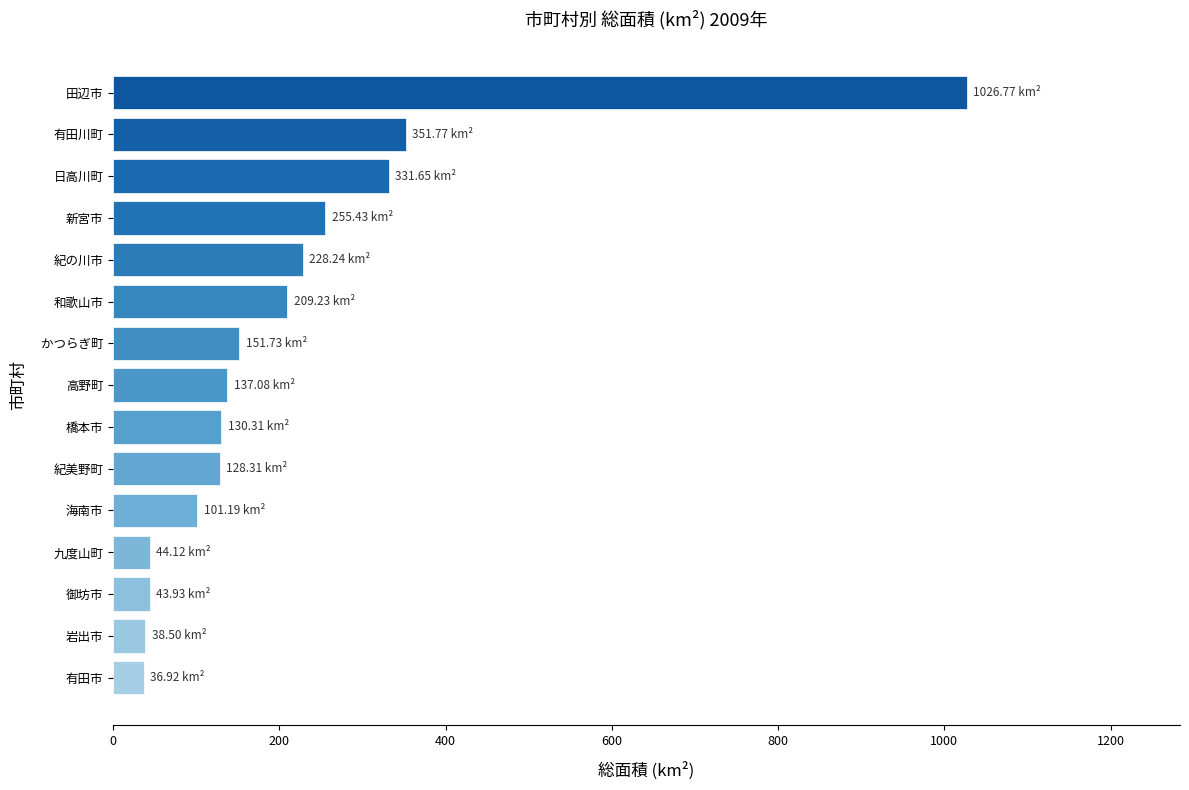

At which label is the value closest to 531?

有田川町